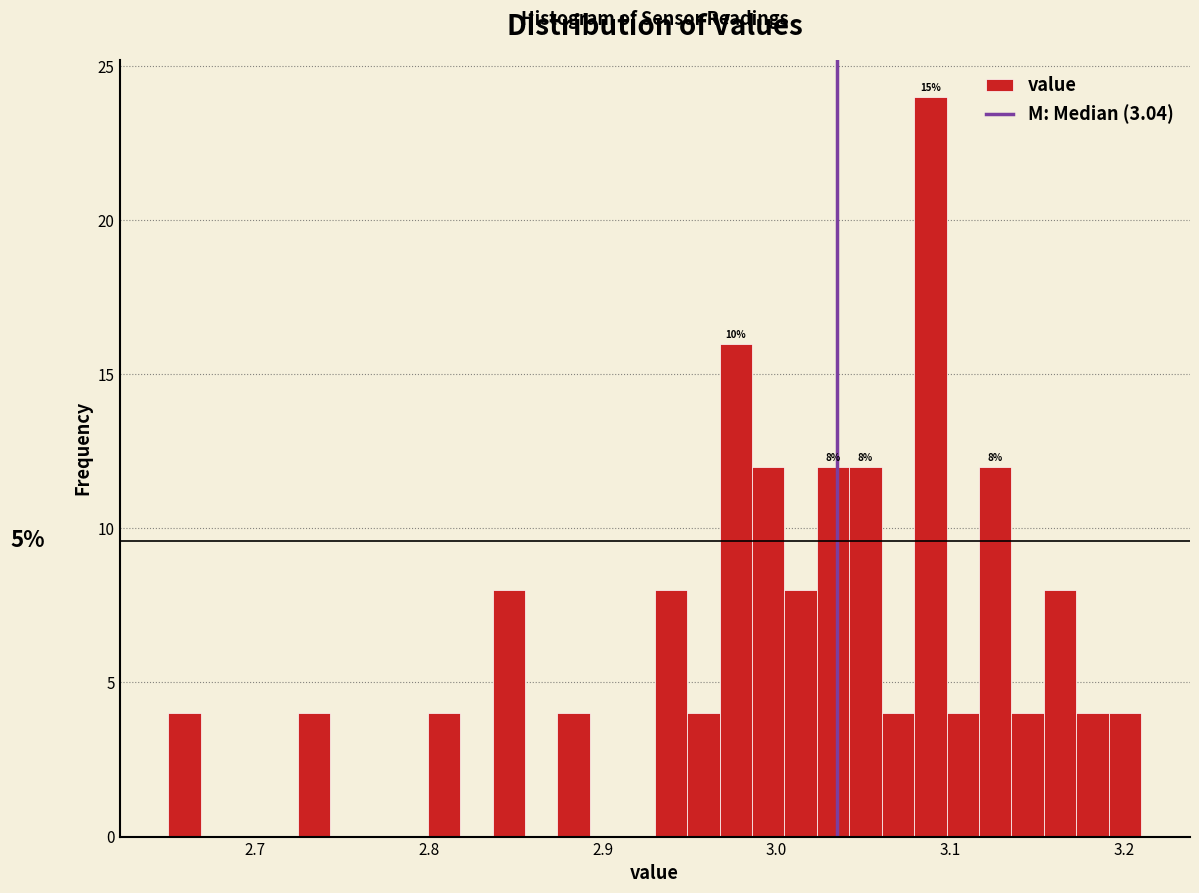

Read against the x-axis, roughly where is the centre of the tallest bar?

3.09